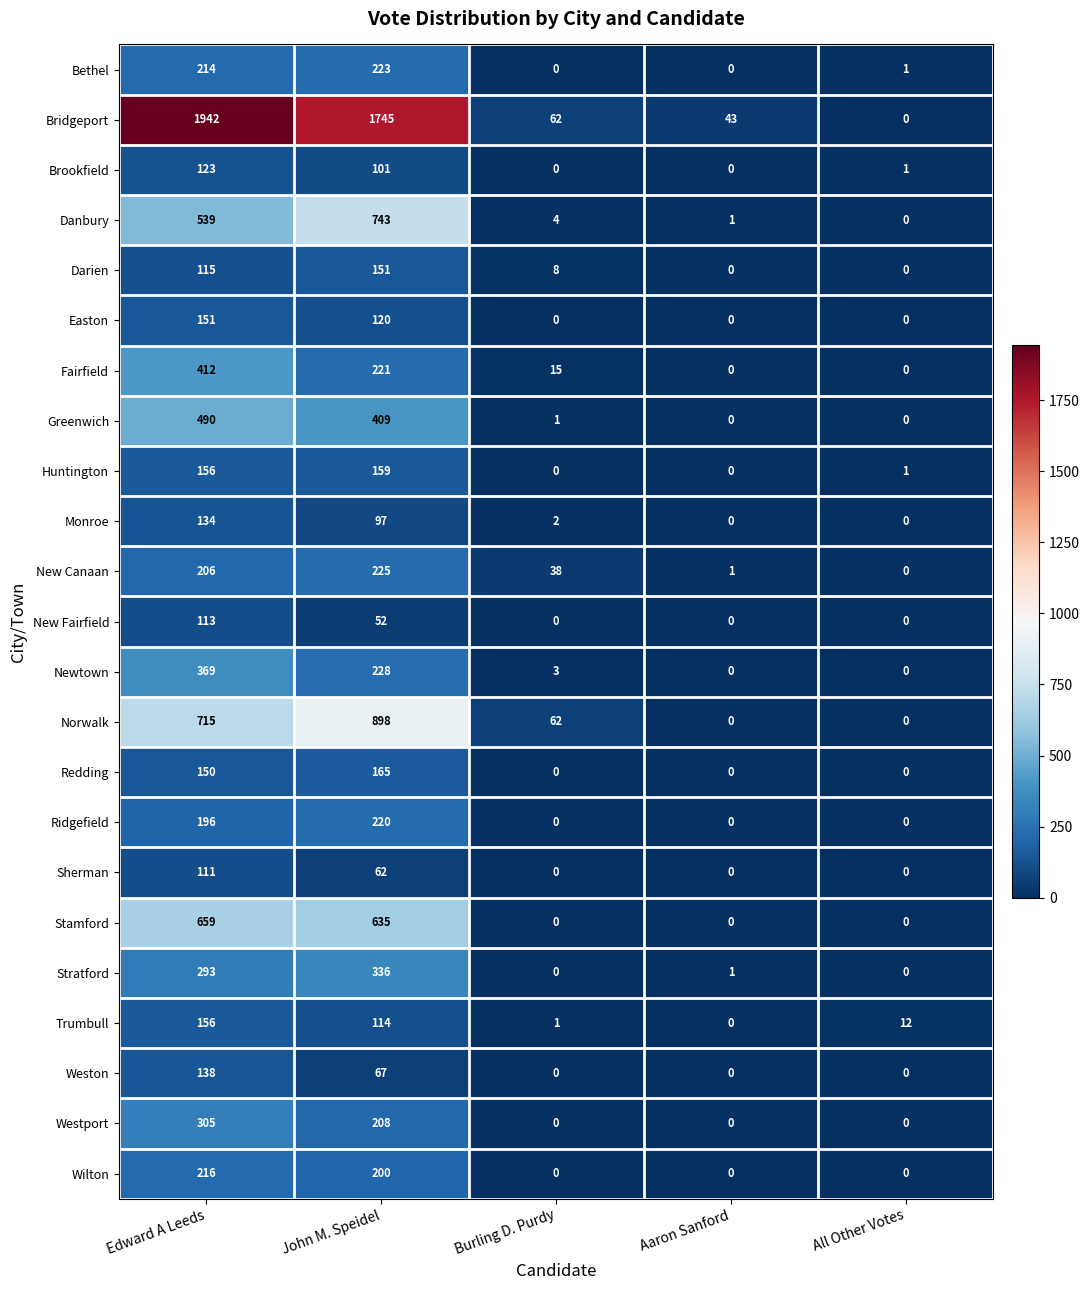

At which label is Huntington closest to 79?

Edward A Leeds